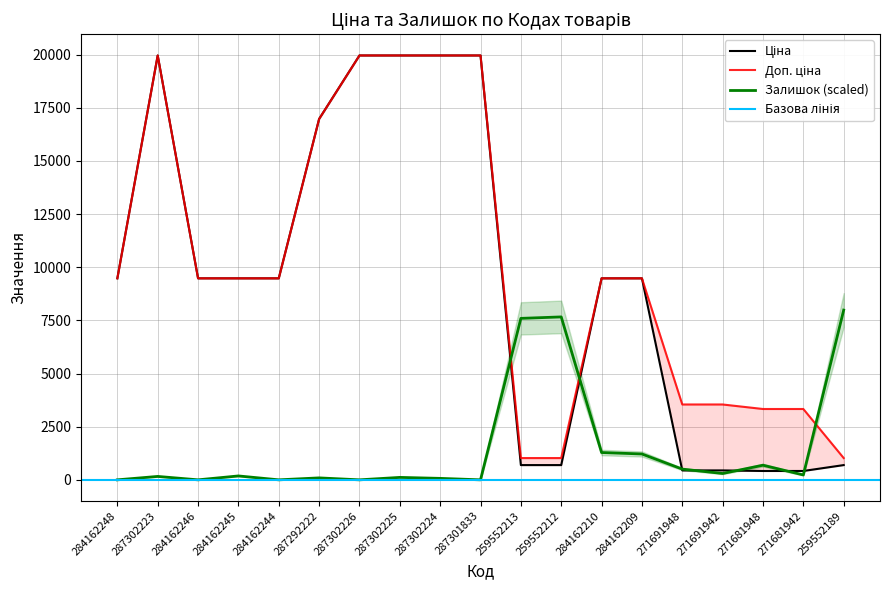

Where do Залишок and Ціна first cross each other?

287301833 and 259552213